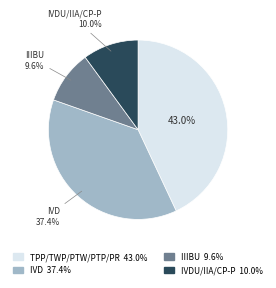

Is there any slice that represents more than half of the pie?

No